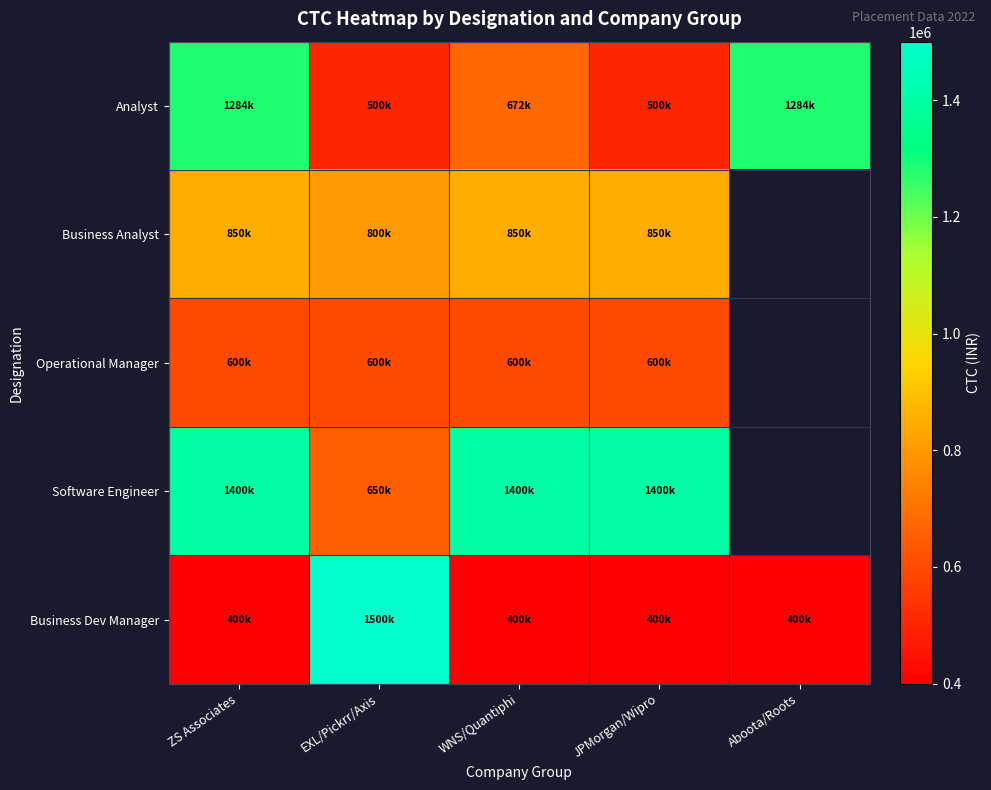

Rank the series at JPMorgan/Wipro from highest to lowest value.

Software Engineer, Business Analyst, Operational Manager, Analyst, Business Dev Manager